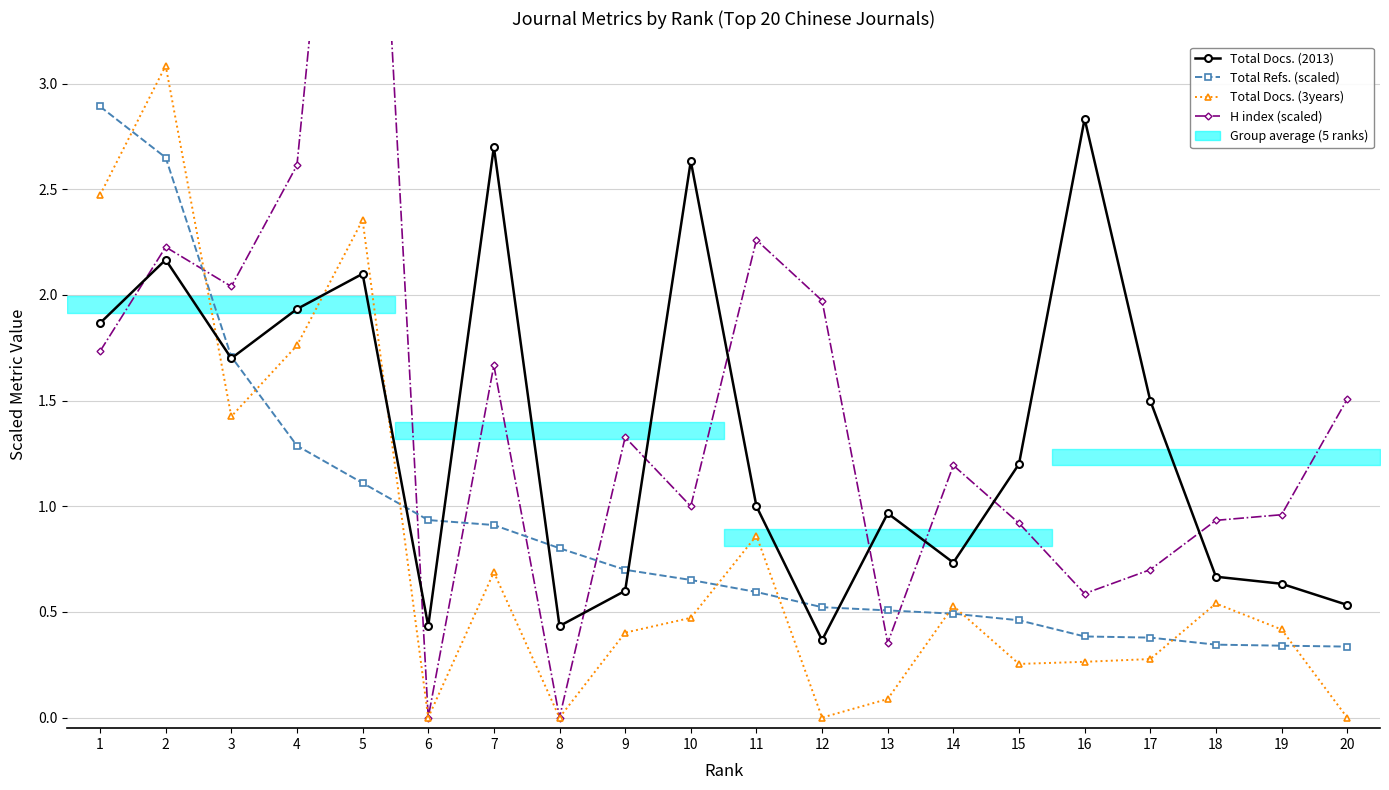

Reading right to left, what are all the values shown in this chart?

Total Docs. (2013): 20=0.5	19=0.6	18=0.7	17=1.5	16=2.8	15=1.2	14=0.7	13=1.0	12=0.4	11=1.0	10=2.6	9=0.6	8=0.4	7=2.7	6=0.4	5=2.1	4=1.9	3=1.7	2=2.2	1=1.9
Total Refs. (scaled): 20=0.3	19=0.3	18=0.3	17=0.4	16=0.4	15=0.5	14=0.5	13=0.5	12=0.5	11=0.6	10=0.7	9=0.7	8=0.8	7=0.9	6=0.9	5=1.1	4=1.3	3=1.7	2=2.6	1=2.9
Total Docs. (3years): 20=0.0	19=0.4	18=0.5	17=0.3	16=0.3	15=0.3	14=0.5	13=0.1	12=0.0	11=0.9	10=0.5	9=0.4	8=0.0	7=0.7	6=0.0	5=2.4	4=1.8	3=1.4	2=3.1	1=2.5
H index (scaled): 20=1.5	19=1.0	18=0.9	17=0.7	16=0.6	15=0.9	14=1.2	13=0.4	12=2.0	11=2.3	10=1.0	9=1.3	8=0.0	7=1.7	6=0.0	5=5.8	4=2.6	3=2.0	2=2.2	1=1.7